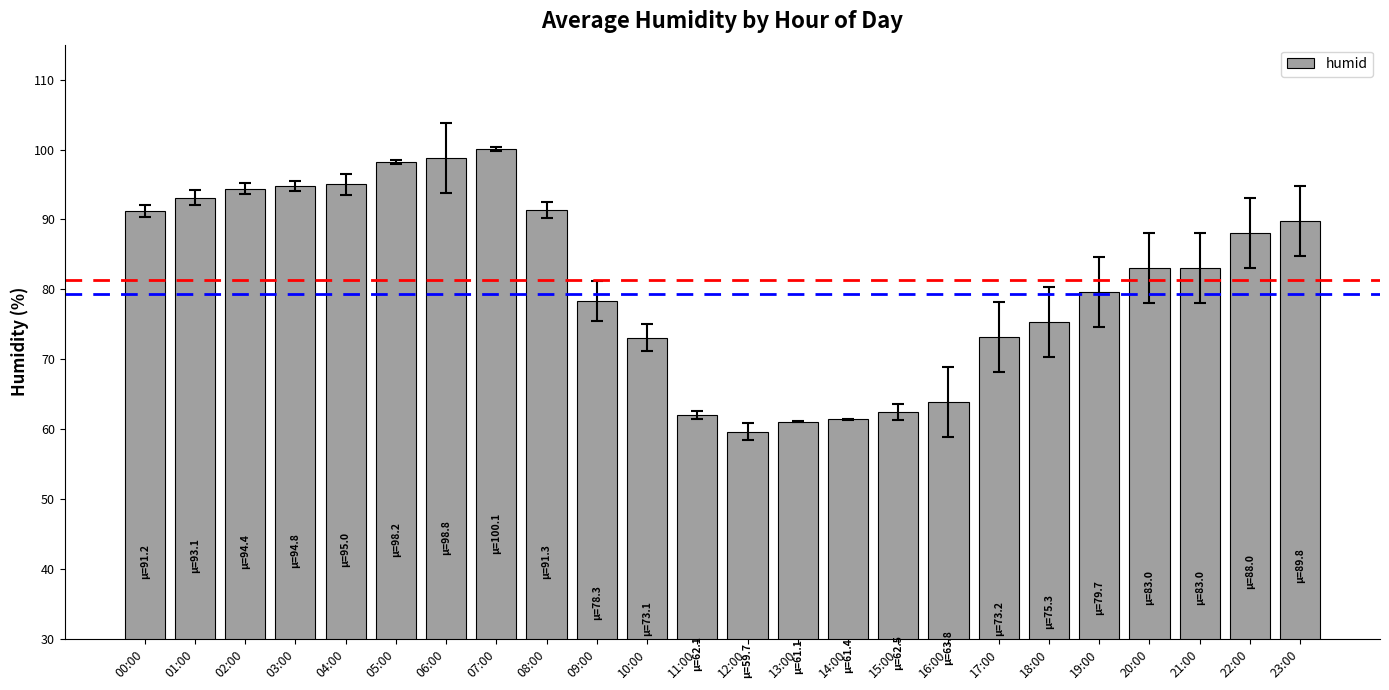

Approximately how many times larger is the value at 23:00 compared to 06:00?

0.9